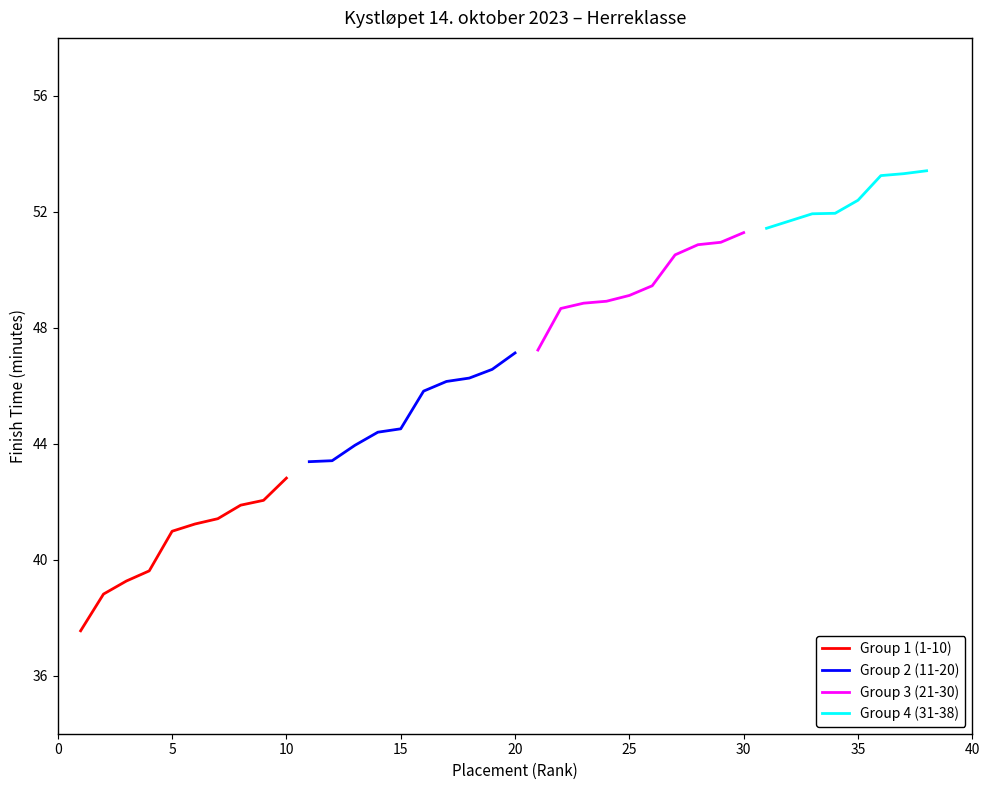

What is the sum of all Top 10 Men values?

405.6